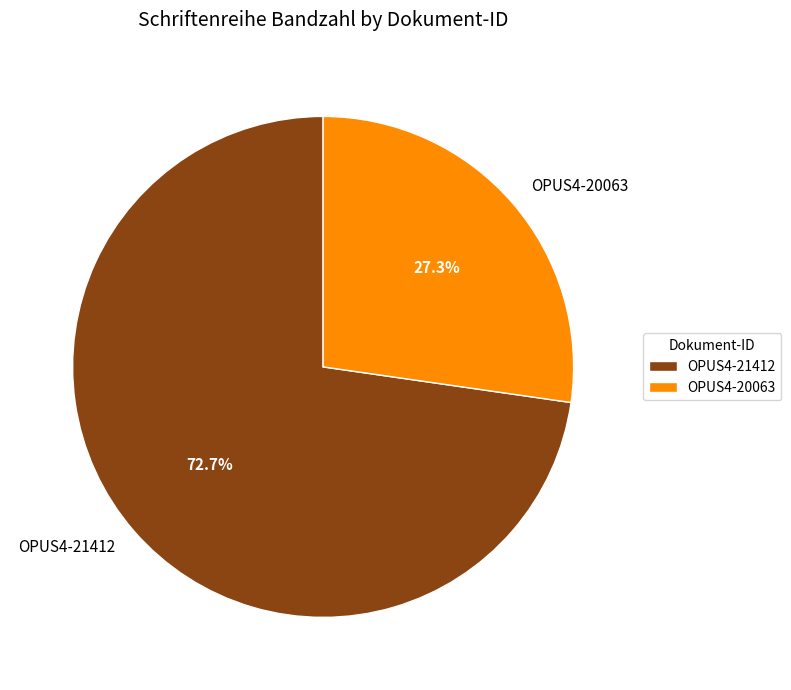

Which category has the smallest portion of the pie?

OPUS4-20063